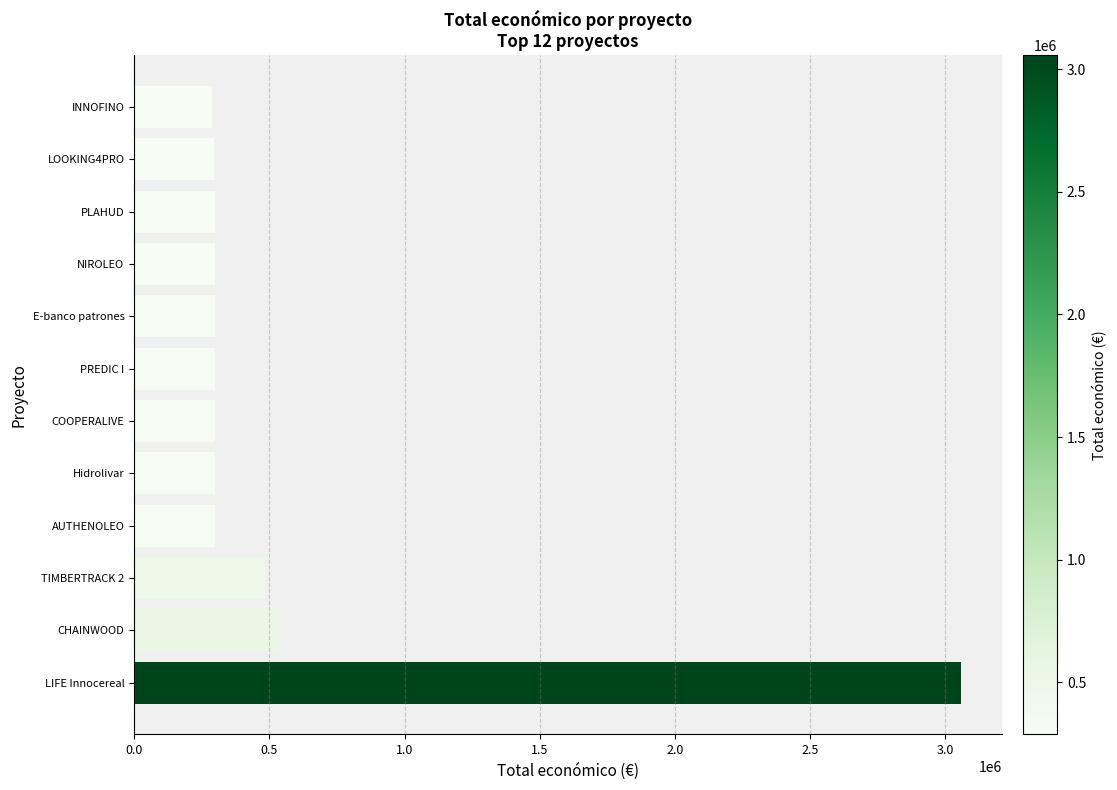

Which label corresponds to the largest value in the chart?

LIFE Innocereal